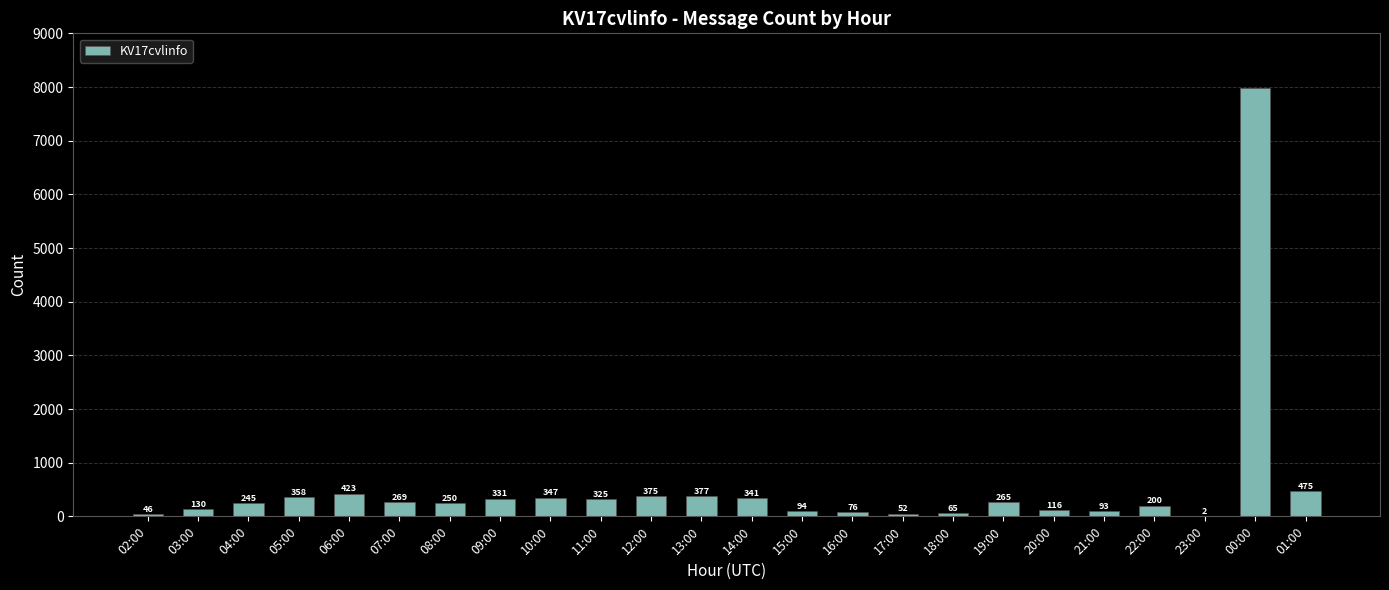

True or false: the data shows 46 at 02:00.

True